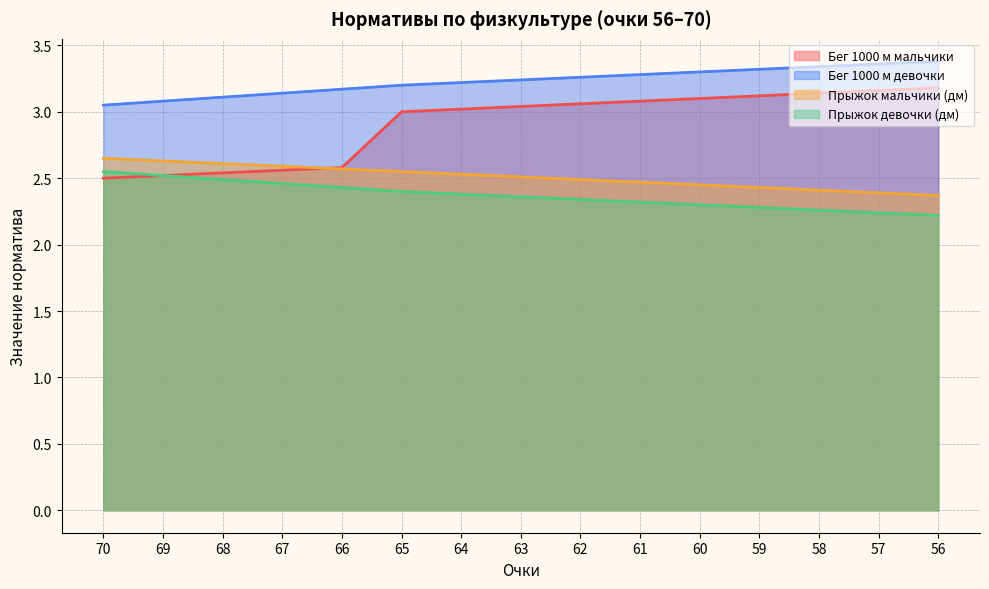

Rank the categories by Прыжок мальчики (дм) value from lowest to highest.

56, 57, 58, 59, 60, 61, 62, 63, 64, 65, 66, 67, 68, 69, 70